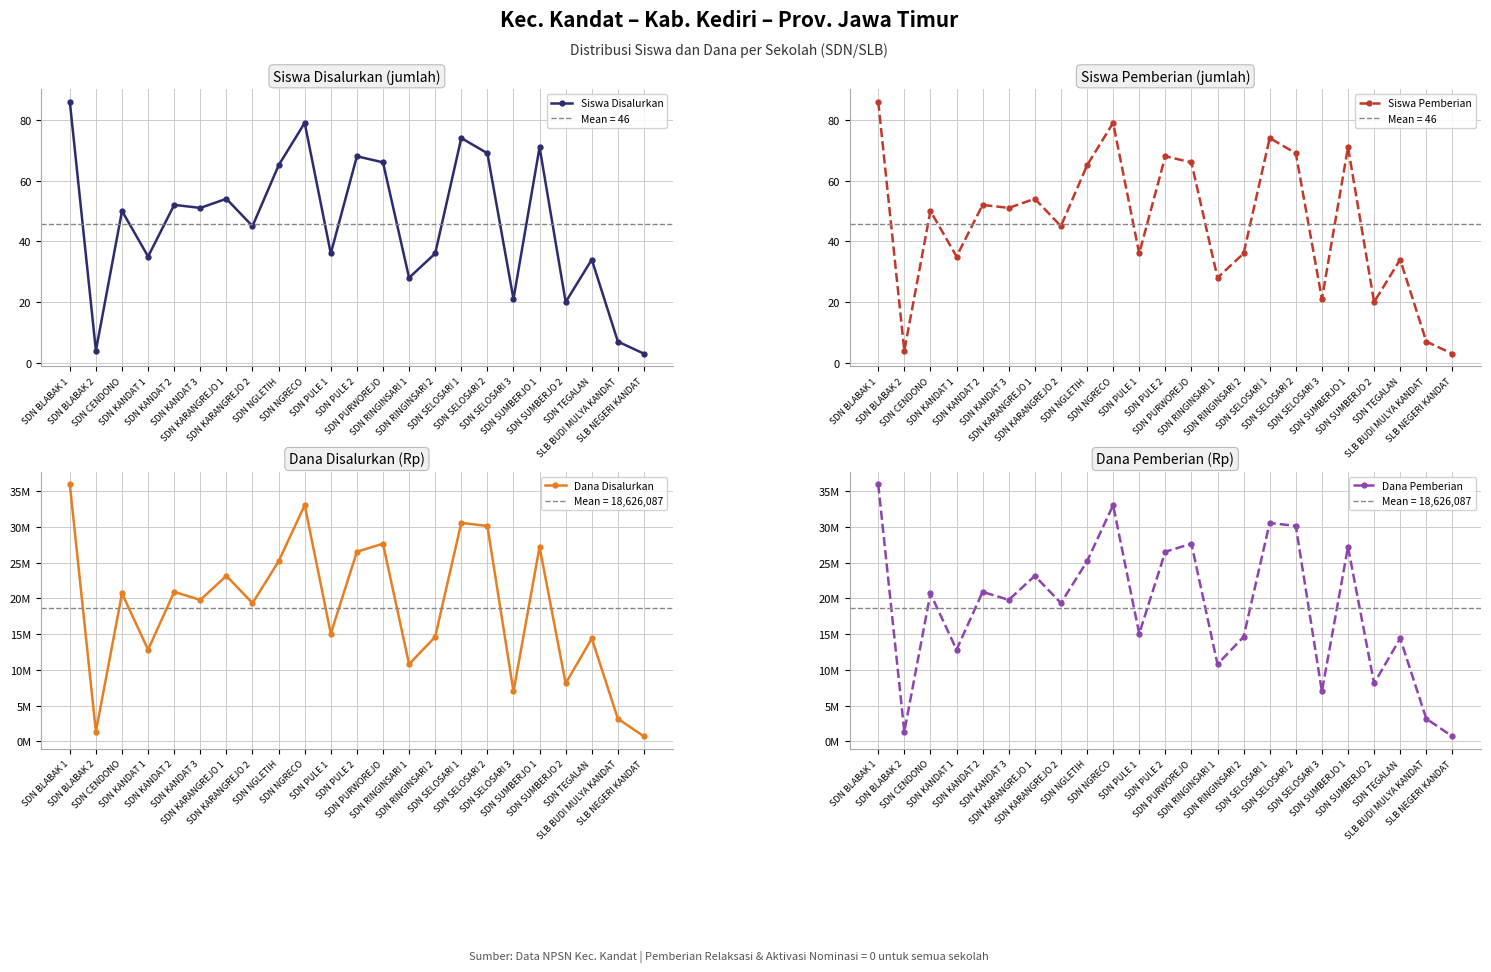

List the series in order of their peak value, lowest first.

Siswa Disalurkan, Siswa Pemberian, Dana Disalurkan, Dana Pemberian